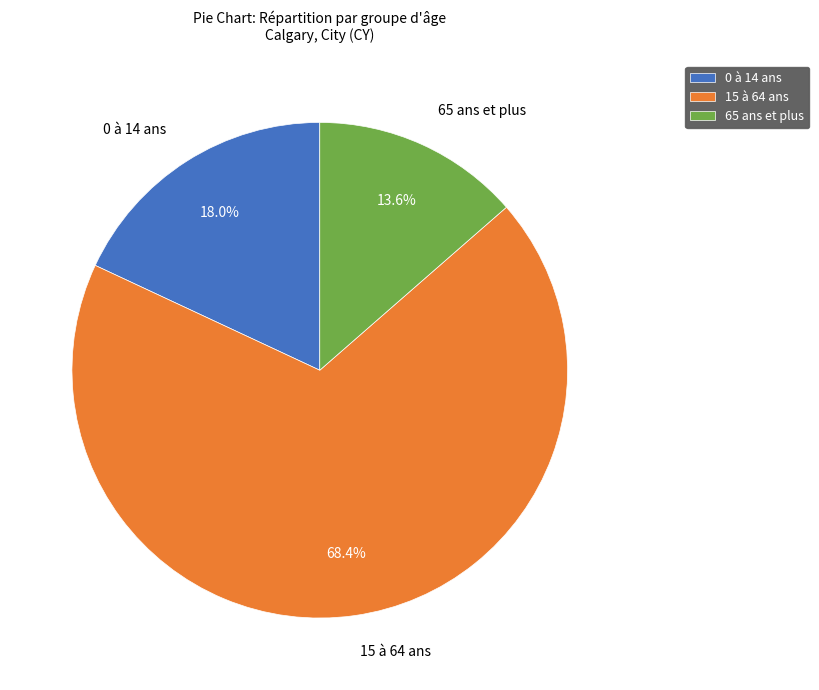

Is it true that 65 ans et plus is 14% of the pie?

True